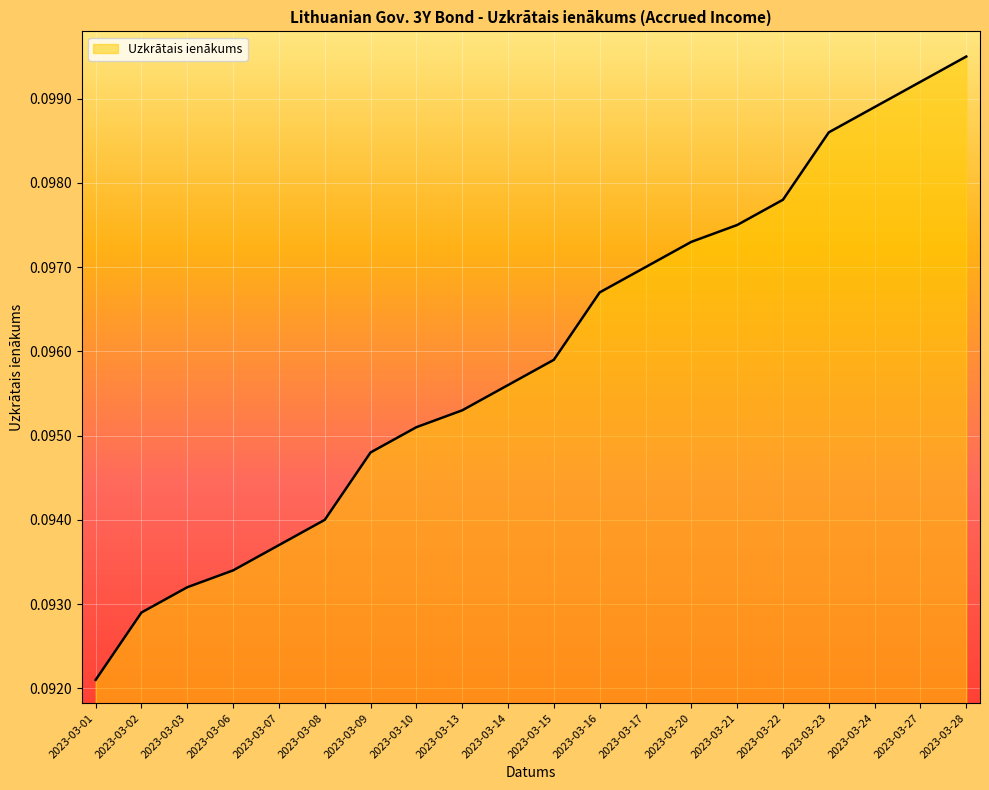

The value at 2023-03-10 is 0.0. True or false?

False